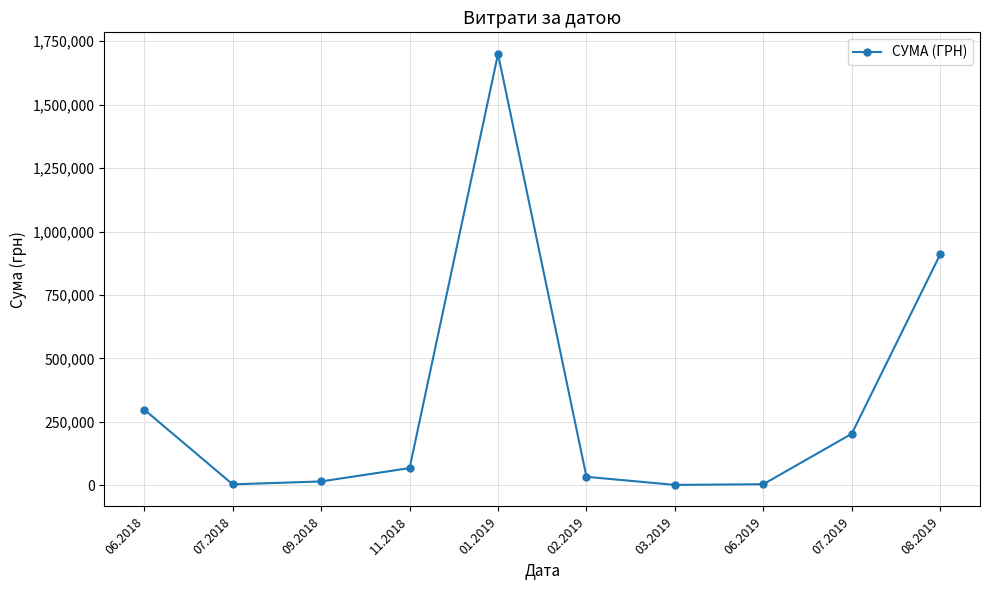

What is the ratio of the value at 07.2018 to the value at 03.2019?

2.6